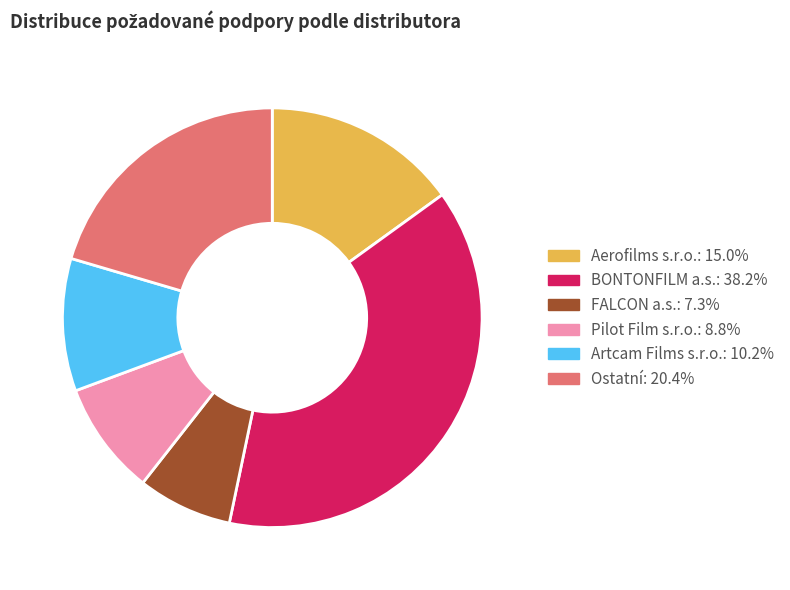

Is there any slice that represents more than half of the pie?

No